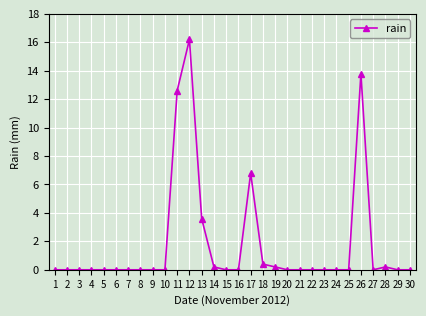

How many lines are shown in the chart?

1